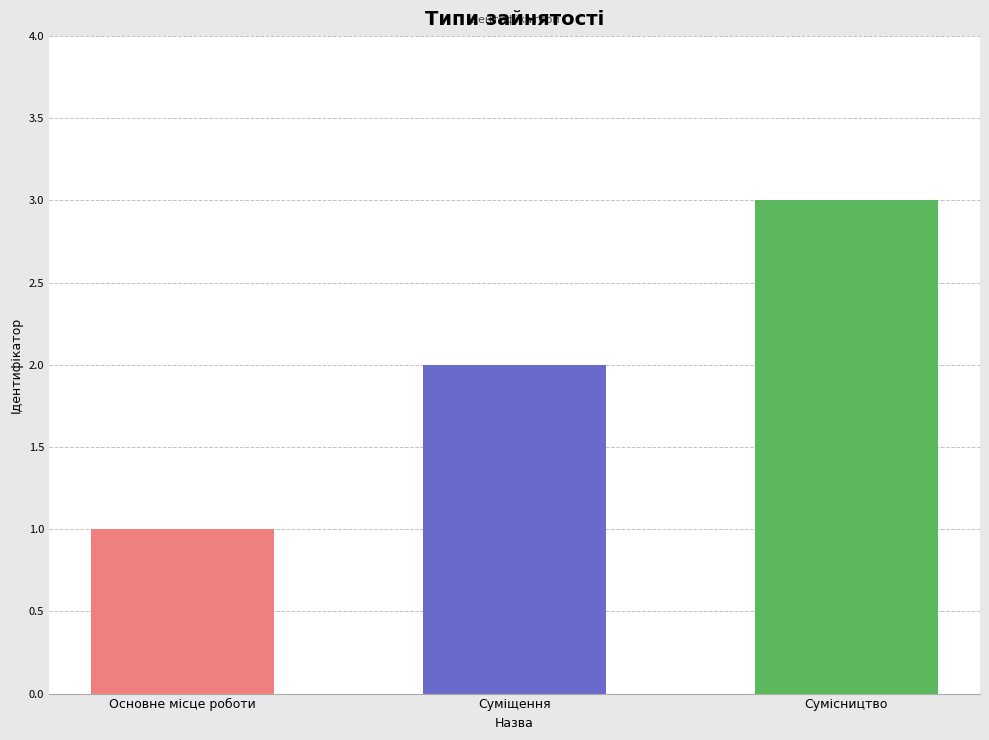

What is the value of the 1st bar from the left?

1